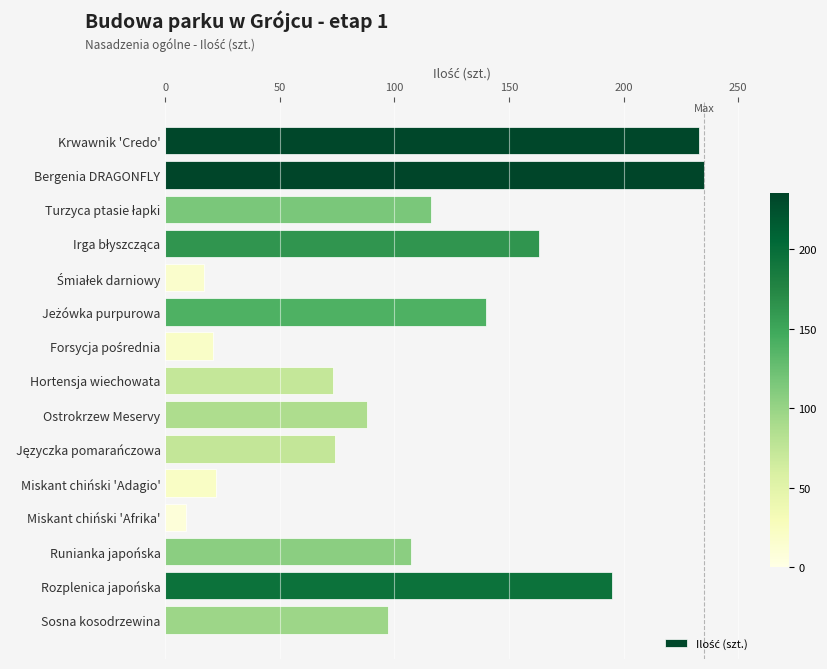

Which category has the lowest value across all series?

Miskant chiński 'Afrika'